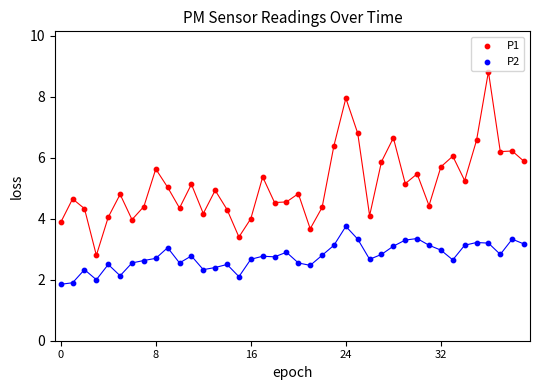

Which series reaches the maximum Y coordinate?

P1